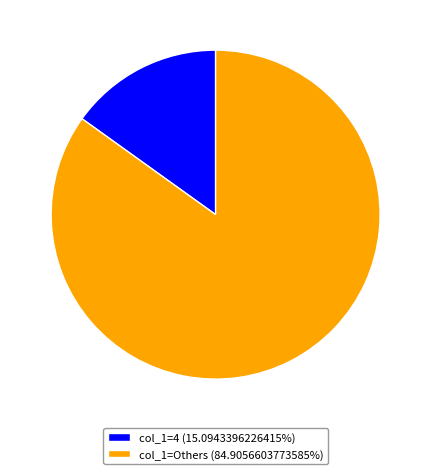

Does col_1=4 (15.0943396226415%) represent more than half of the total?

No